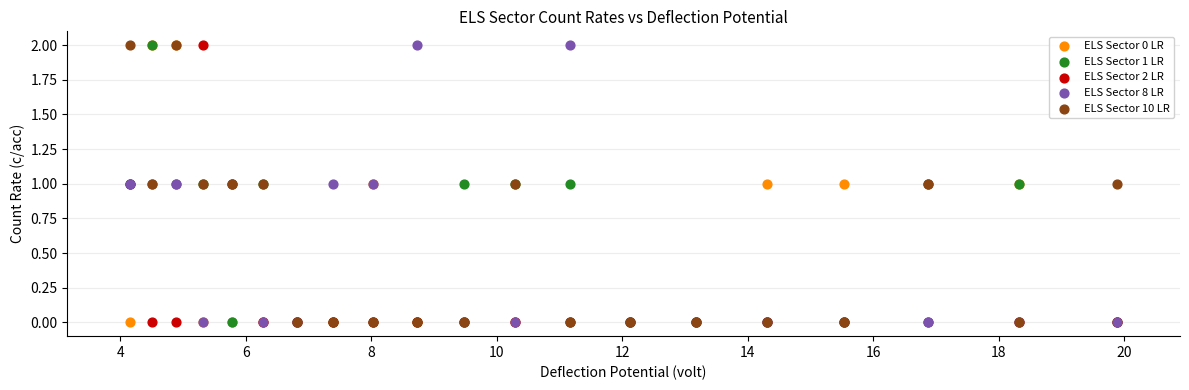

What are all the series names shown in the legend?

ELS Sector 0 LR, ELS Sector 1 LR, ELS Sector 2 LR, ELS Sector 8 LR, ELS Sector 10 LR